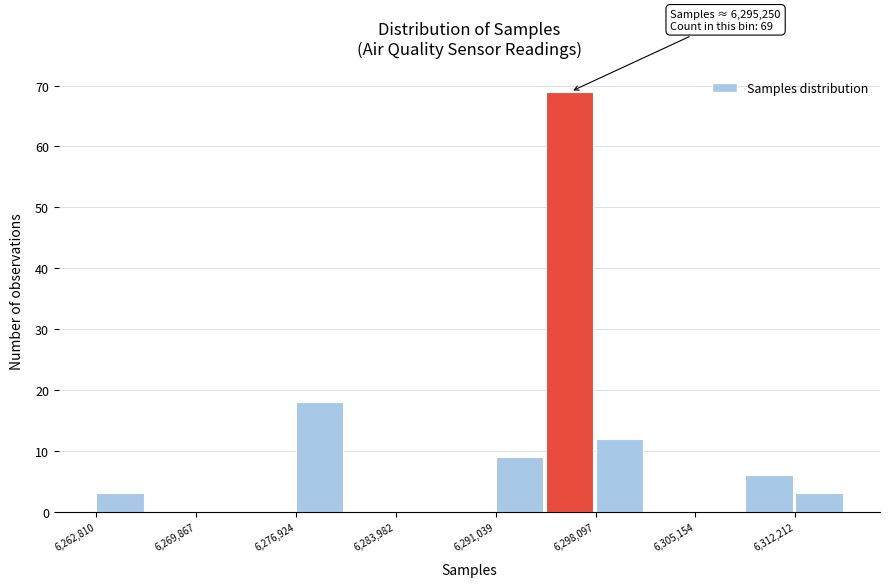

Around what value on the x-axis is the tallest bar? Give the approximate position of its centre, as read against the axis.

6296000